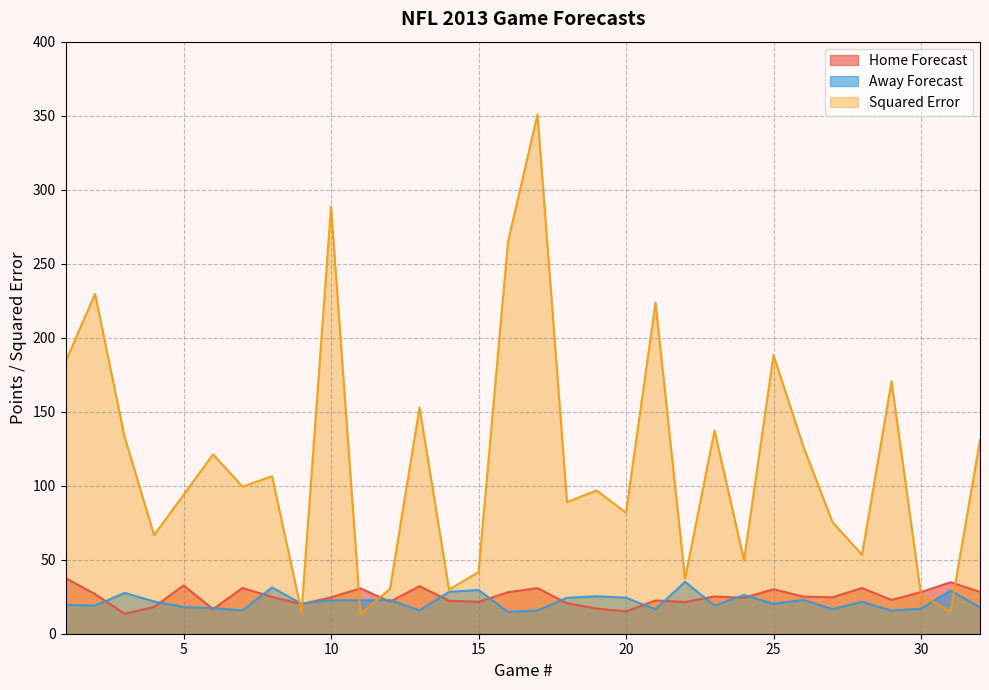

Which series changed the most between 2 and 9?

Squared Error